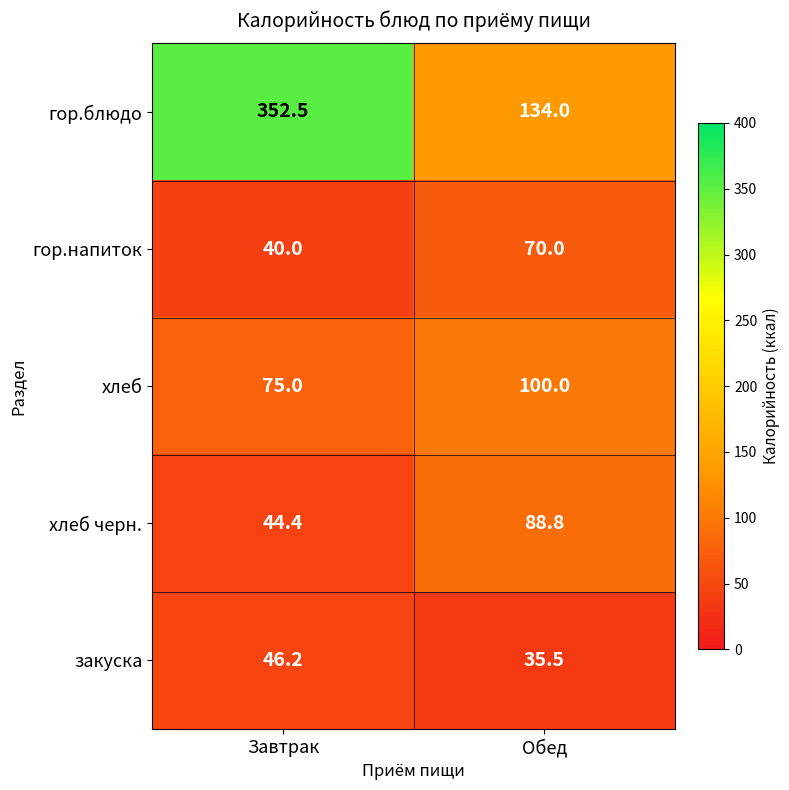

How many distinct data groups are displayed?

5